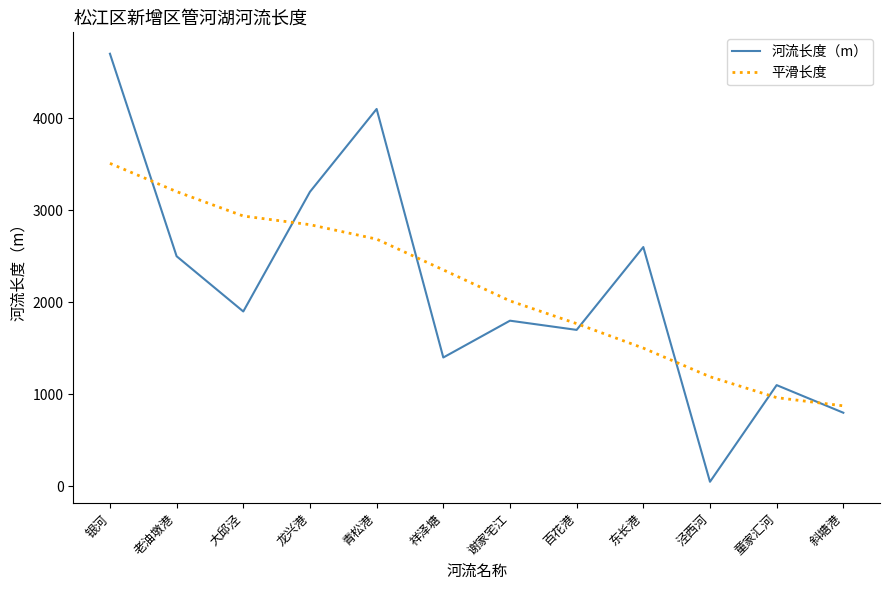

How many intersections are there between 平滑长度 and 河流长度（m）?

7